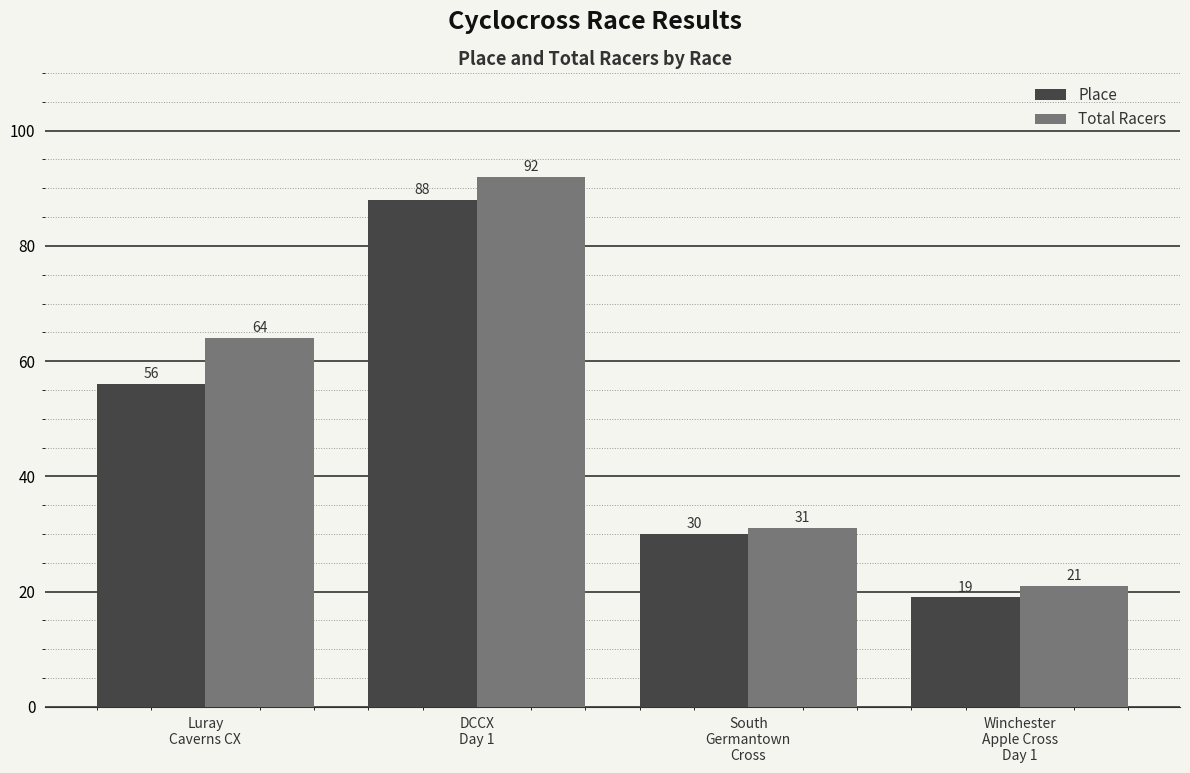

What are all the series names shown in the legend?

Place, Total Racers